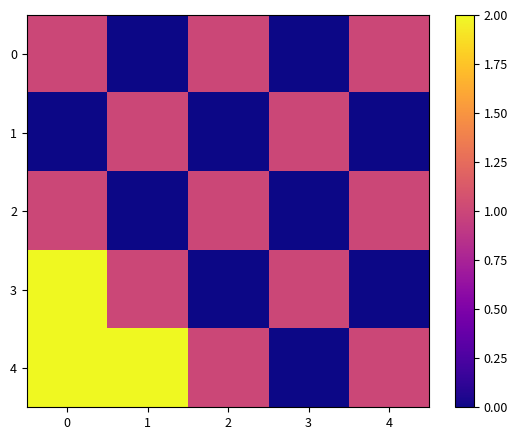

Rank the series by their maximum value, from highest to lowest.

row_3, row_4, row_0, row_1, row_2